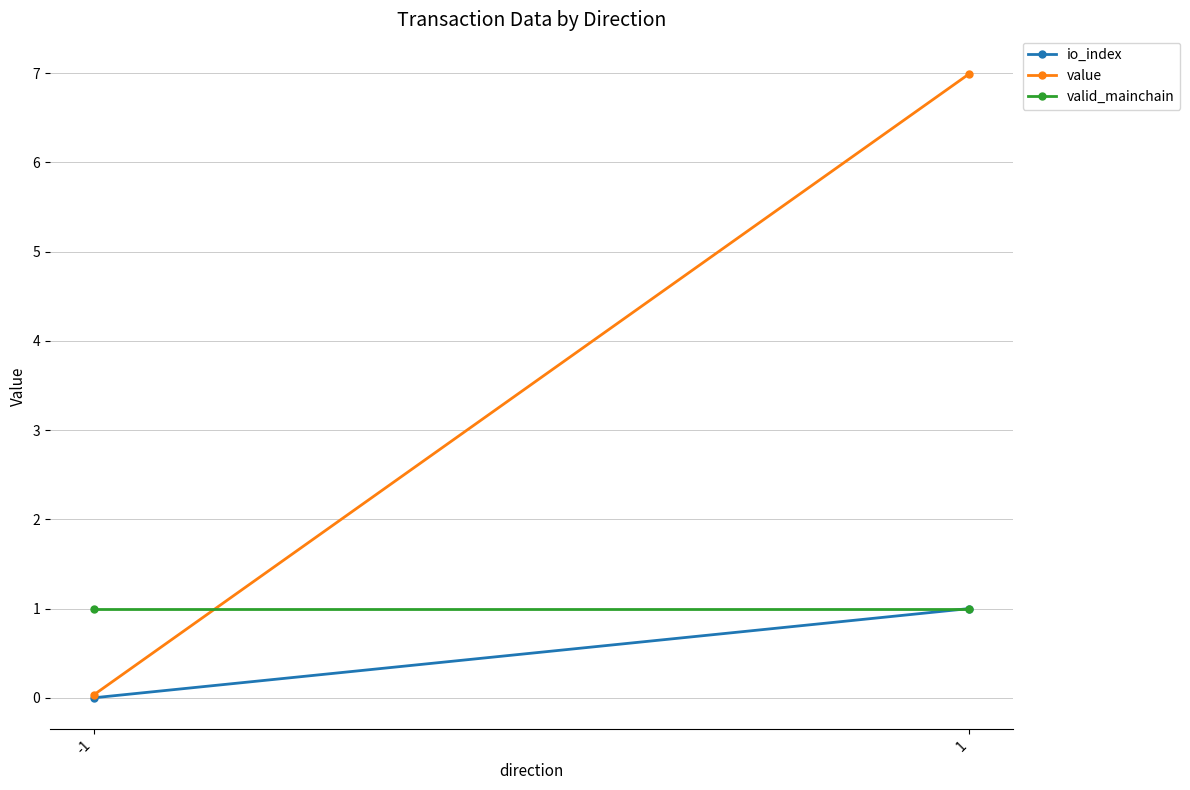

At which label does io_index reach its peak?

1